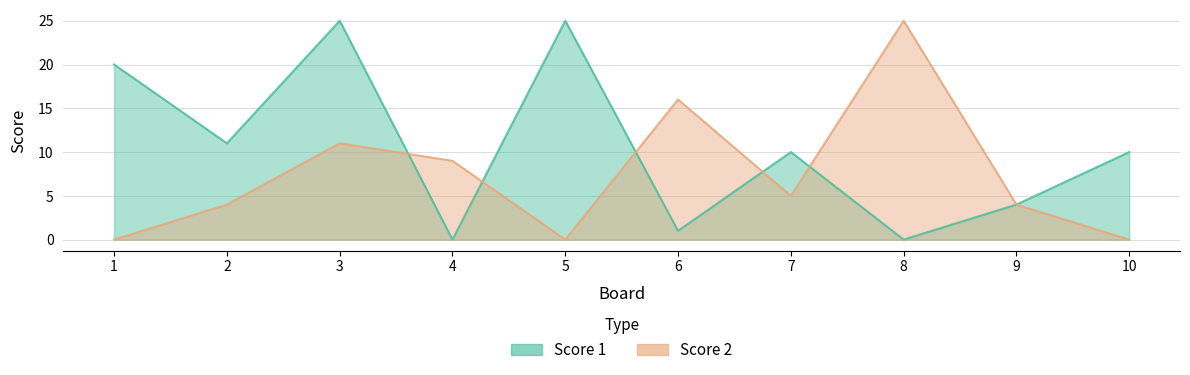

What is the total value across all series at 6?

17